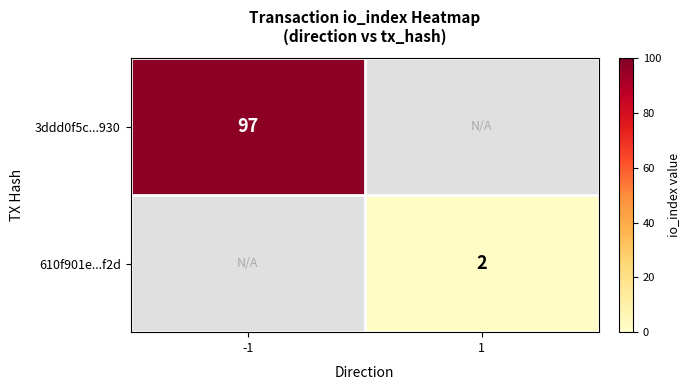

The 3ddd0f5c...930 series shows 97 at -1. True or false?

True